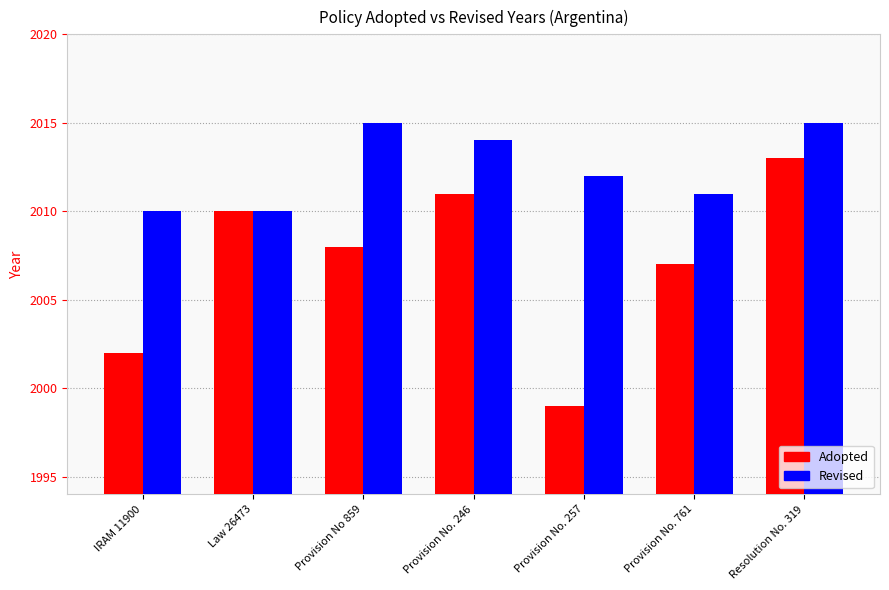

What position from the left is IRAM 11900?

1